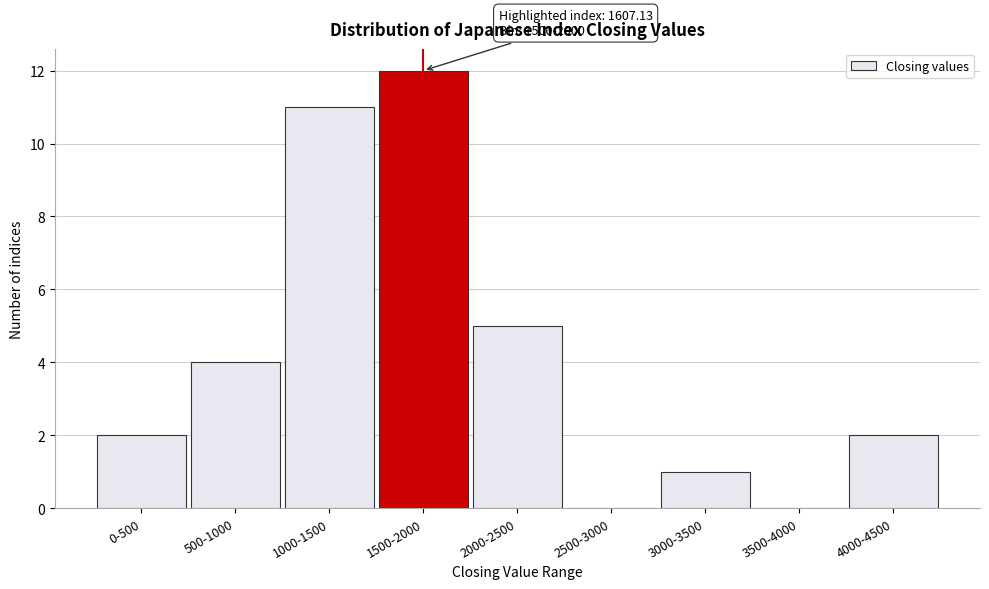

Reading left to right, what are all the values shown in this chart?

0-500=2	500-1000=4	1000-1500=11	1500-2000=12	2000-2500=5	2500-3000=0	3000-3500=1	3500-4000=0	4000-4500=2